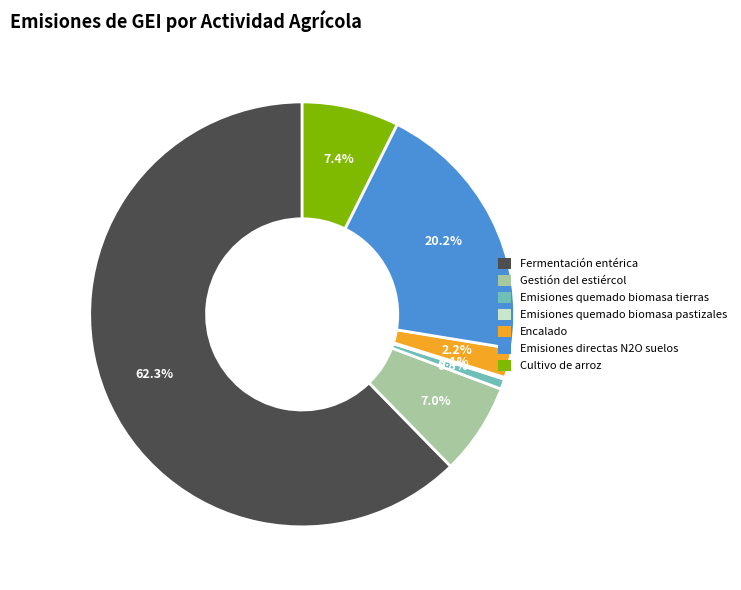

Which has a higher value, Gestión del estiércol or Fermentación entérica?

Fermentación entérica